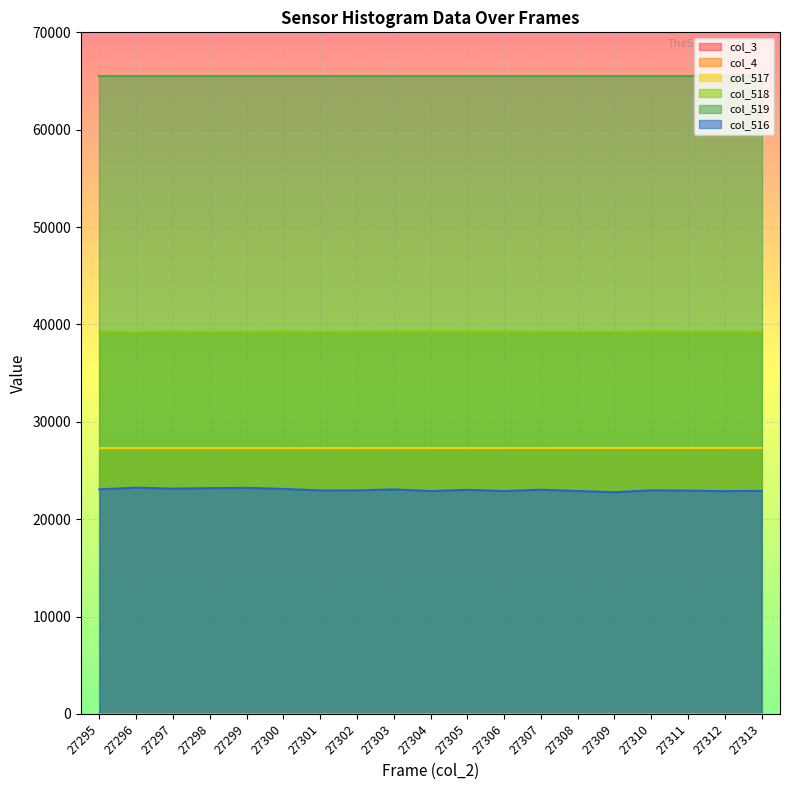

Does the chart display data point markers on the line(s)?

No